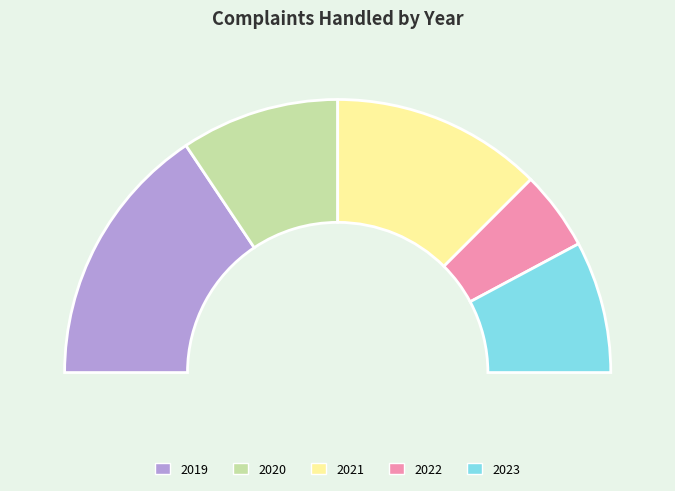

What is the ratio of the value at 2023 to the value at 2022?

1.7